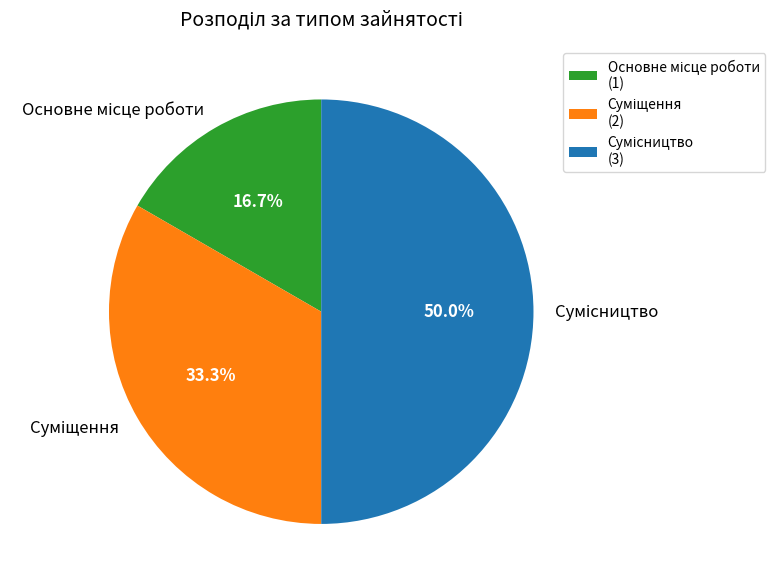

How many slices are in this pie chart?

3